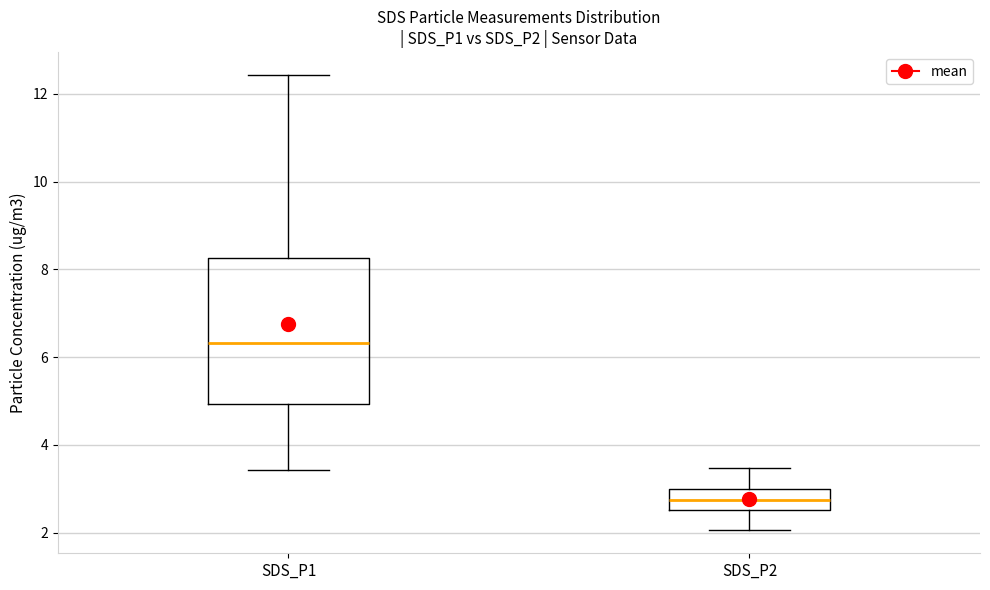

Where does the lower whisker of the box for SDS_P2 end on the y-axis? The values are not printed on the chart, so give them approximately, as read against the axis.

2.0